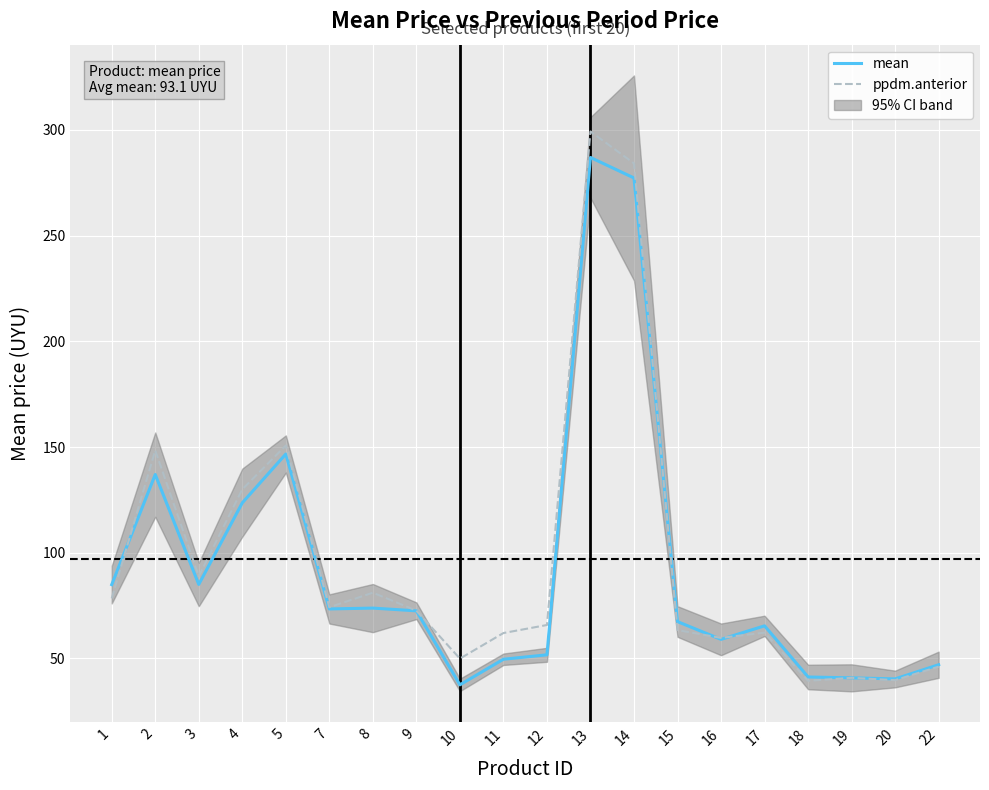

In mean, how many points are higher than both neighbors (excluding endpoints)?

5